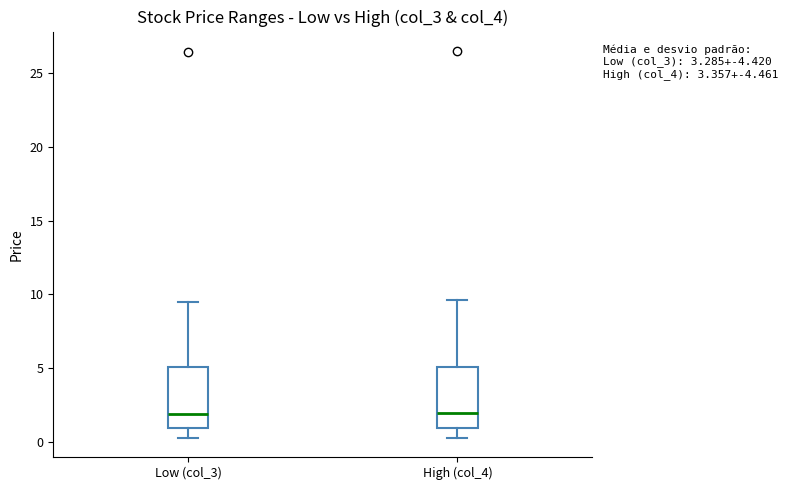

Where is the lower edge of the box for Low (col_3) on the y-axis? The values are not printed on the chart, so give them approximately, as read against the axis.

1.0